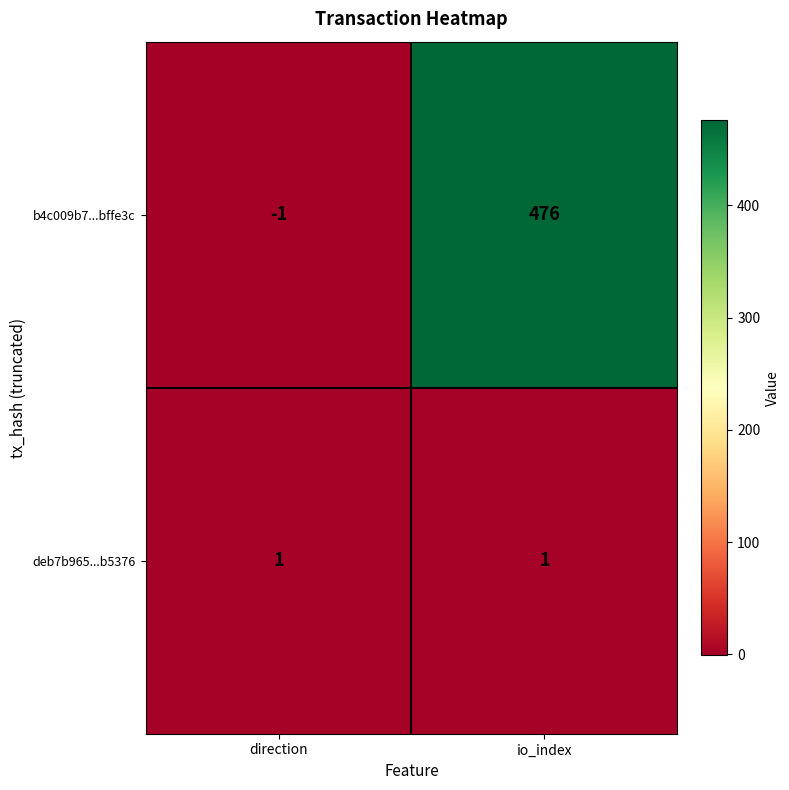

Reading right to left, list all the values displayed in this chart.

b4c009b7...bffe3c: io_index=476	direction=-1
deb7b965...b5376: io_index=1	direction=1